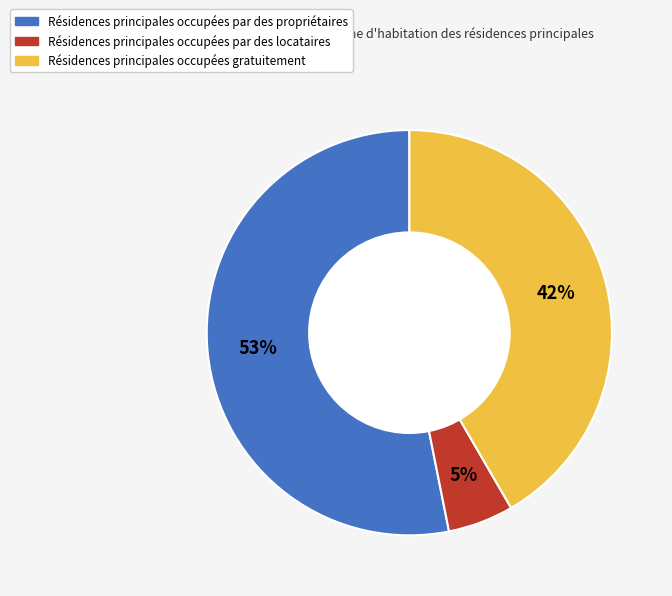

To the nearest percent, what is the difference between the largest and smallest slice percentages?

48%